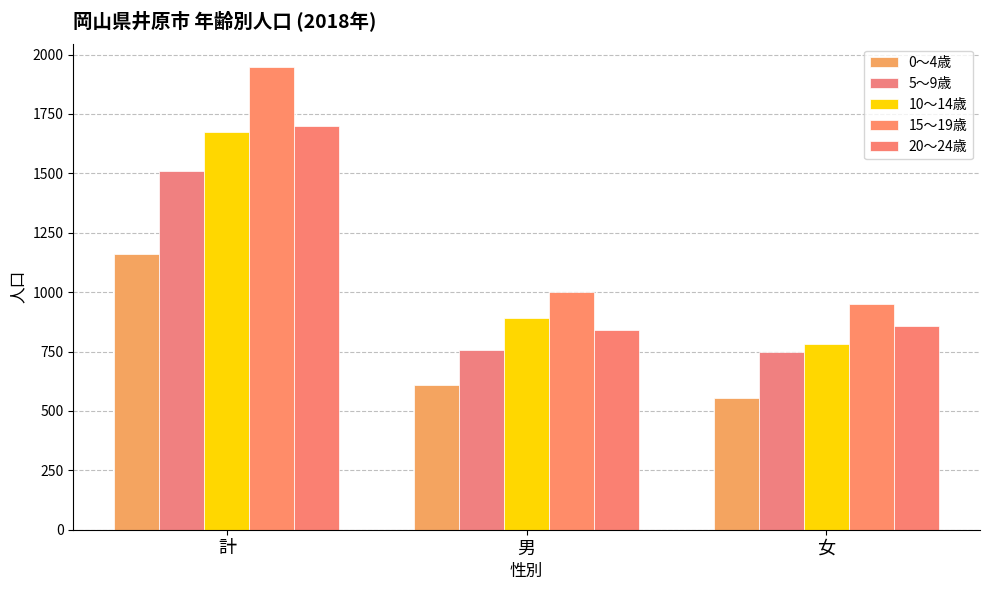

Reading left to right, list all the values displayed in this chart.

0～4歳: 1162	609	553
5～9歳: 1508	758	750
10～14歳: 1674	891	783
15～19歳: 1949	1000	949
20～24歳: 1698	841	857